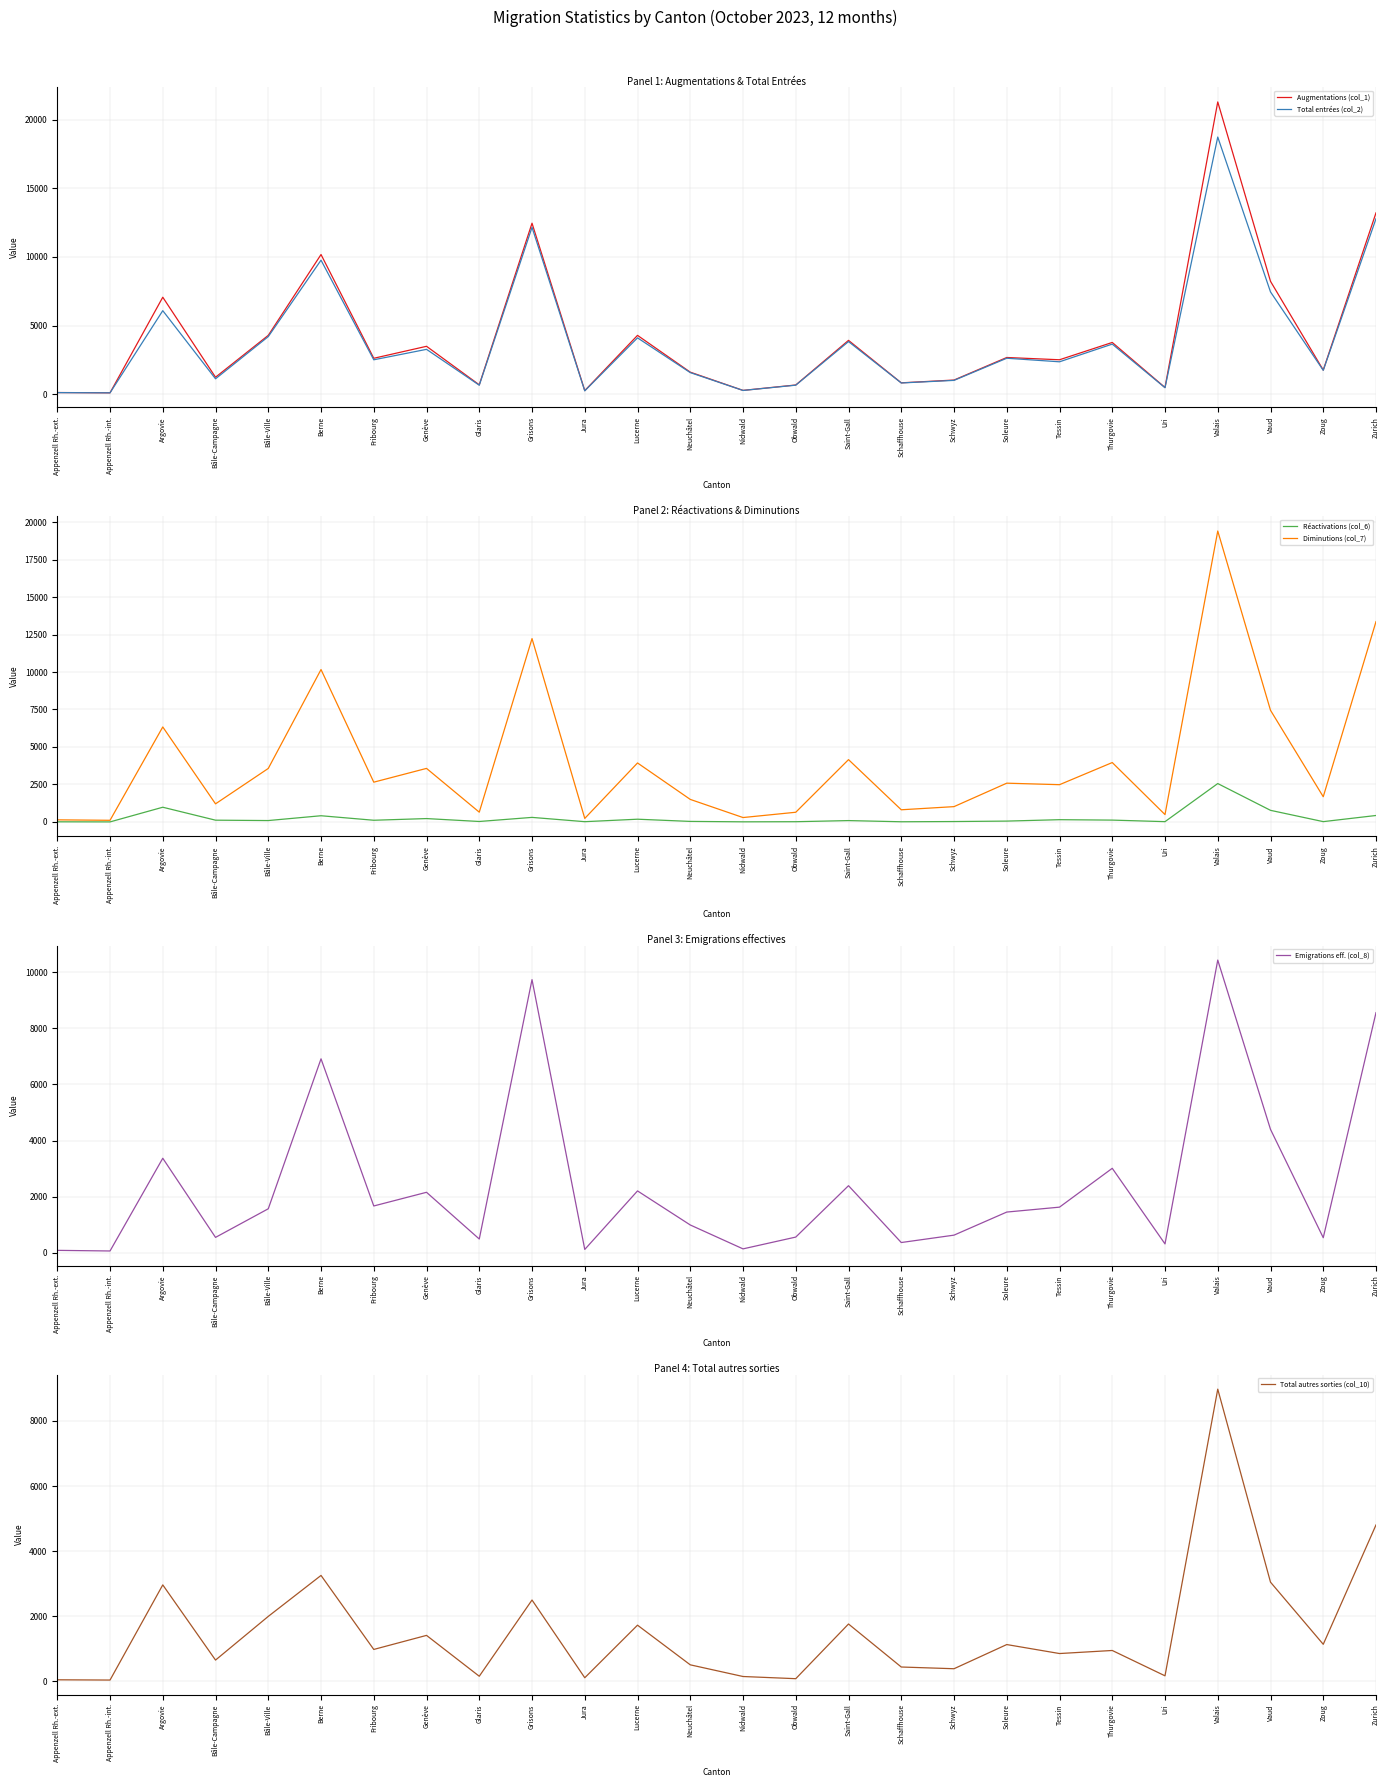

How many interior local valleys does the Total autres sorties (col_10) series have?

10